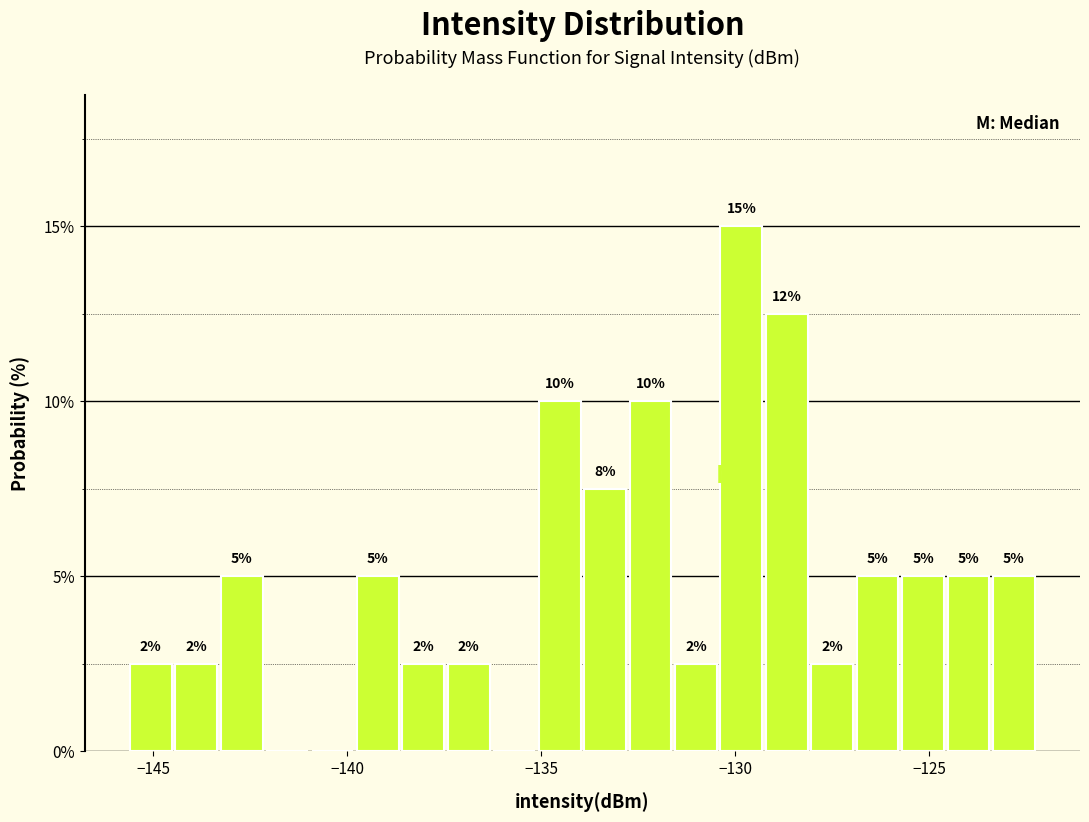

Read against the x-axis, roughly where is the centre of the tallest bar?

-130.0